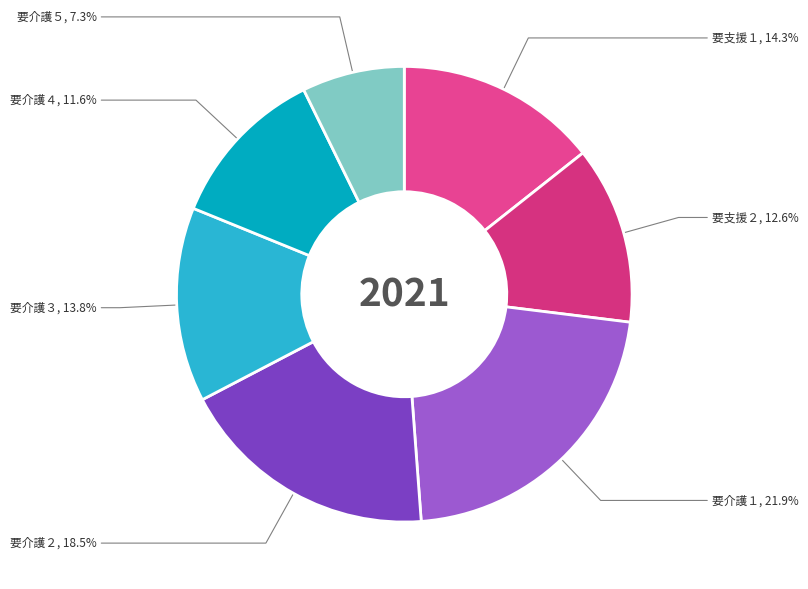

What portion of the pie excludes 要介護２?

81.5%